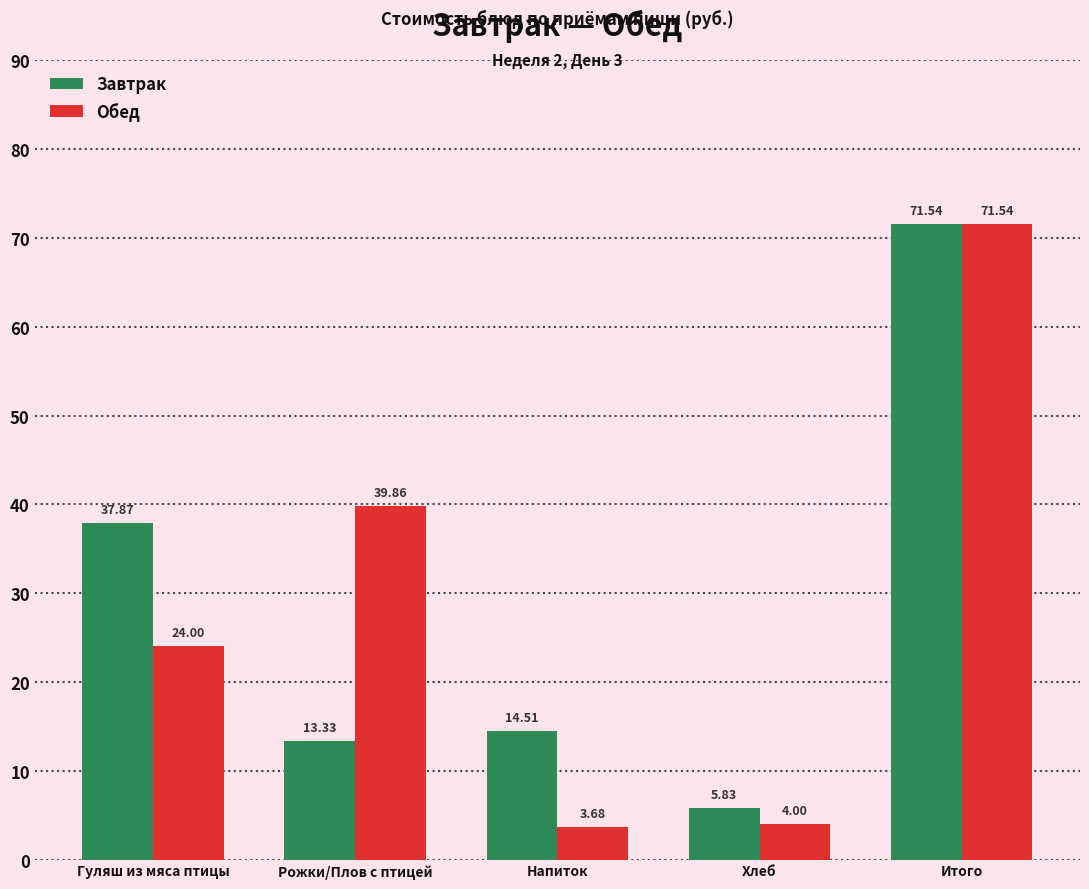

List the labels in order of Завтрак value, largest first.

Итого, Гуляш из мяса птицы, Напиток, Рожки/Плов с птицей, Хлеб